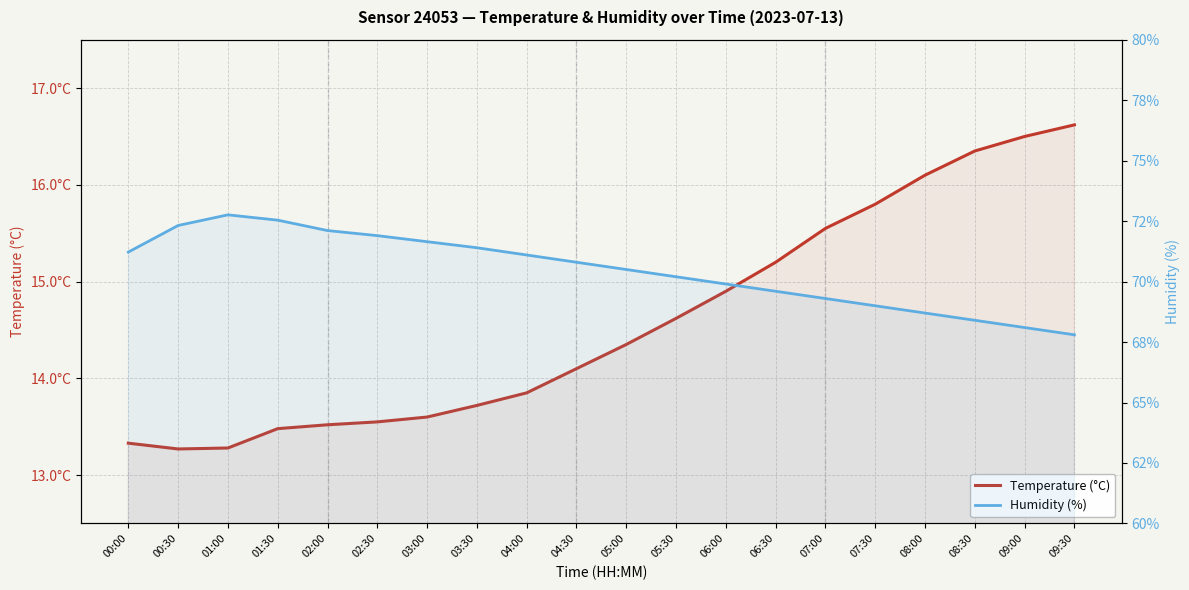

How many lines are shown in the chart?

2